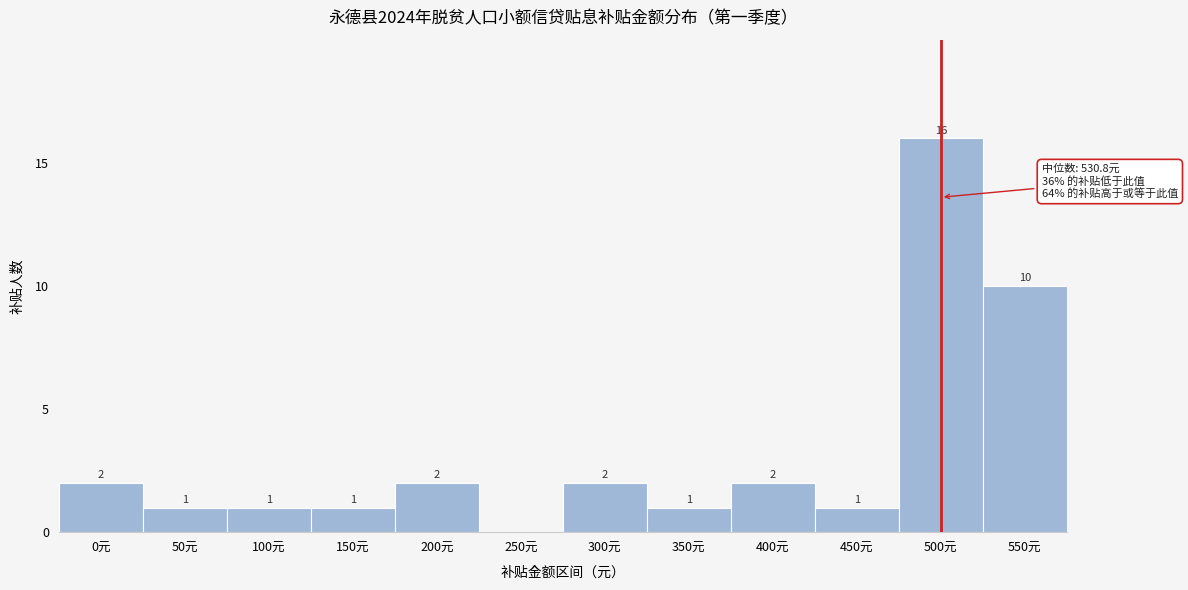

Reading left to right, transcribe all the data shown in this chart.

0元=2	50元=1	100元=1	150元=1	200元=2	250元=0	300元=2	350元=1	400元=2	450元=1	500元=16	550元=10